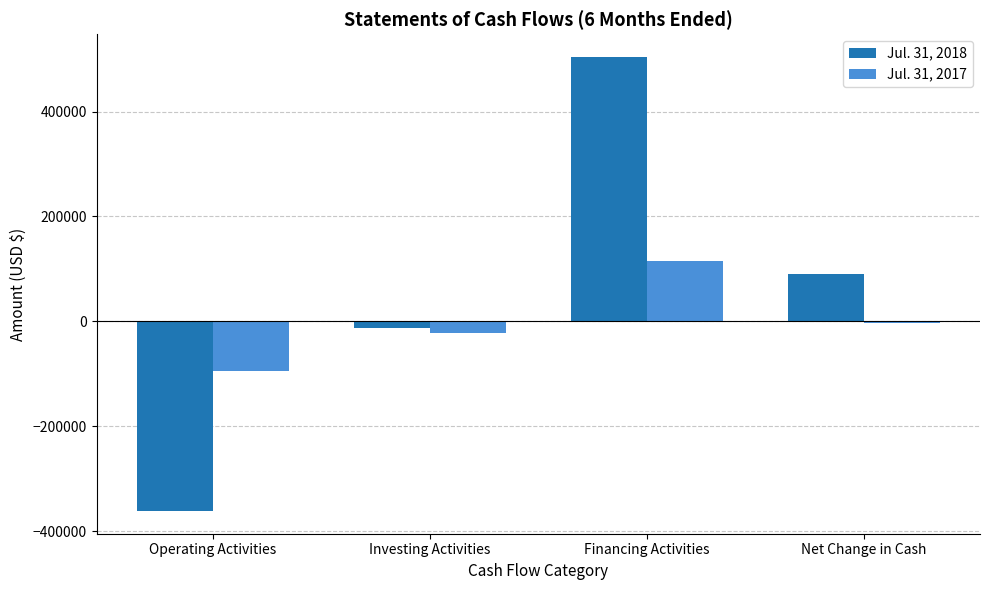

Is it true that Jul. 31, 2017 equals 115000 at Financing Activities?

True